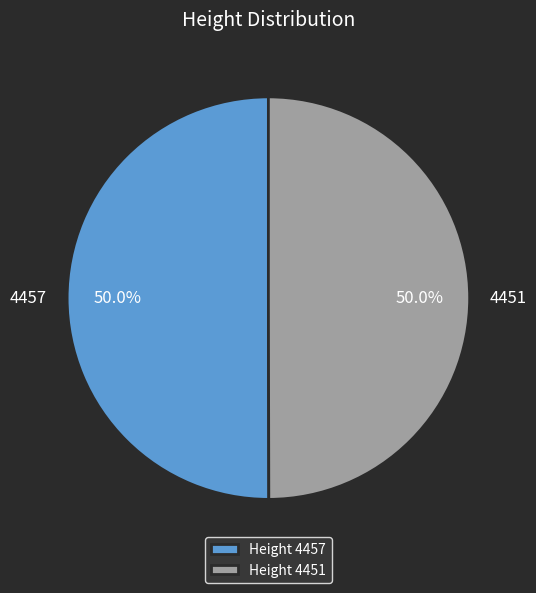

Approximately how many times larger is the value at 4457 compared to 4451?

1.0